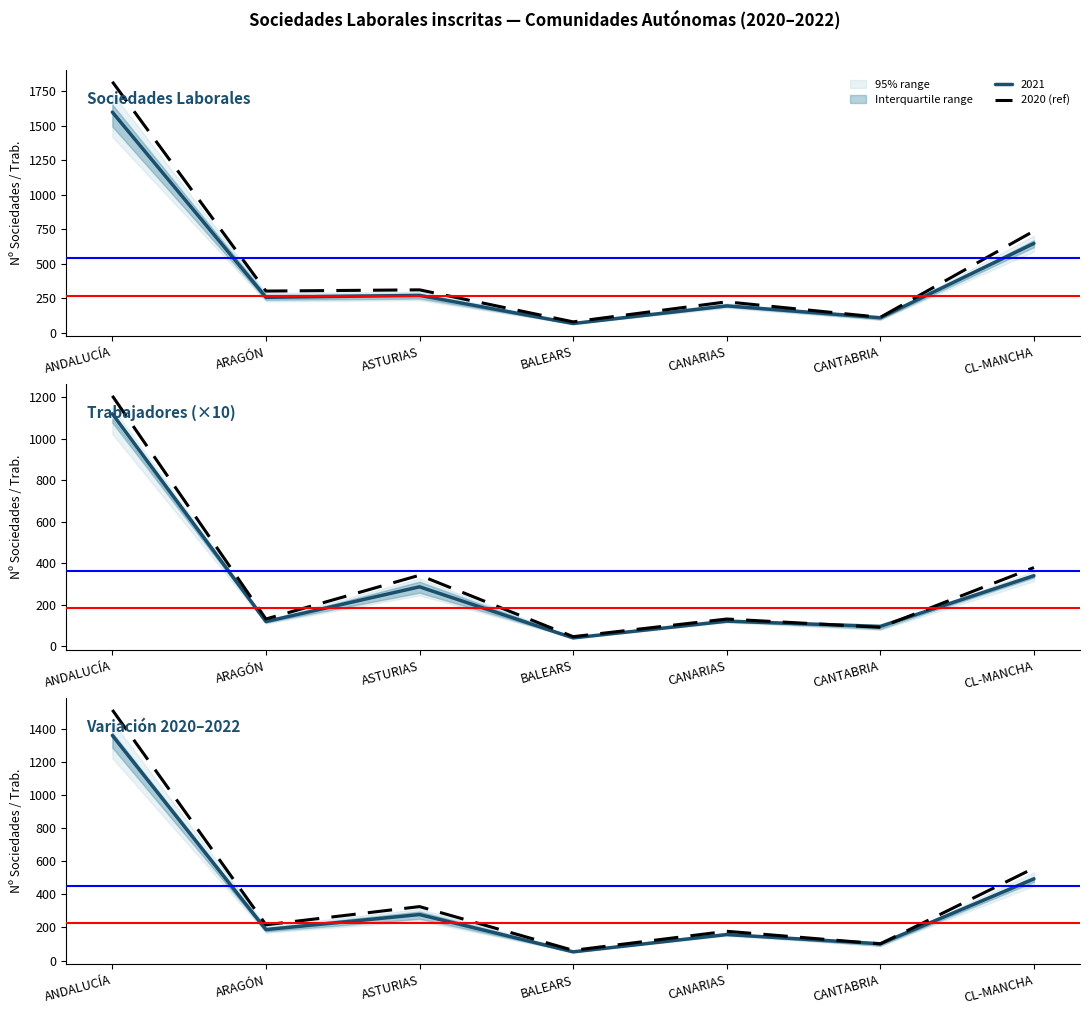

True or false: there are more than 1 points higher than both neighbors.

True